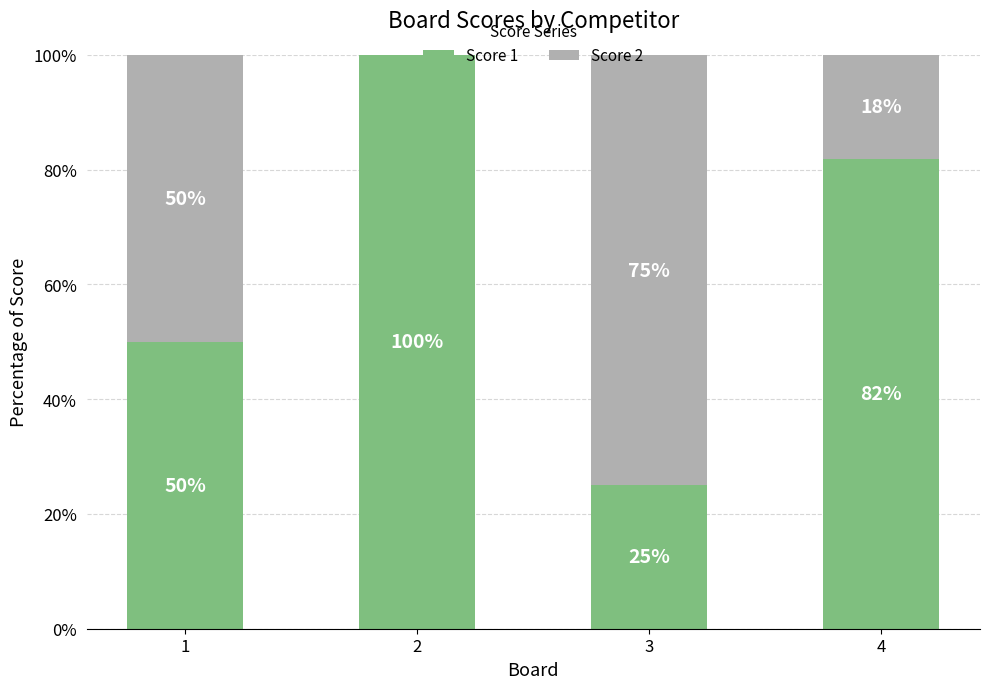

The value of Score 1 at 4 is 50.6. True or false?

False